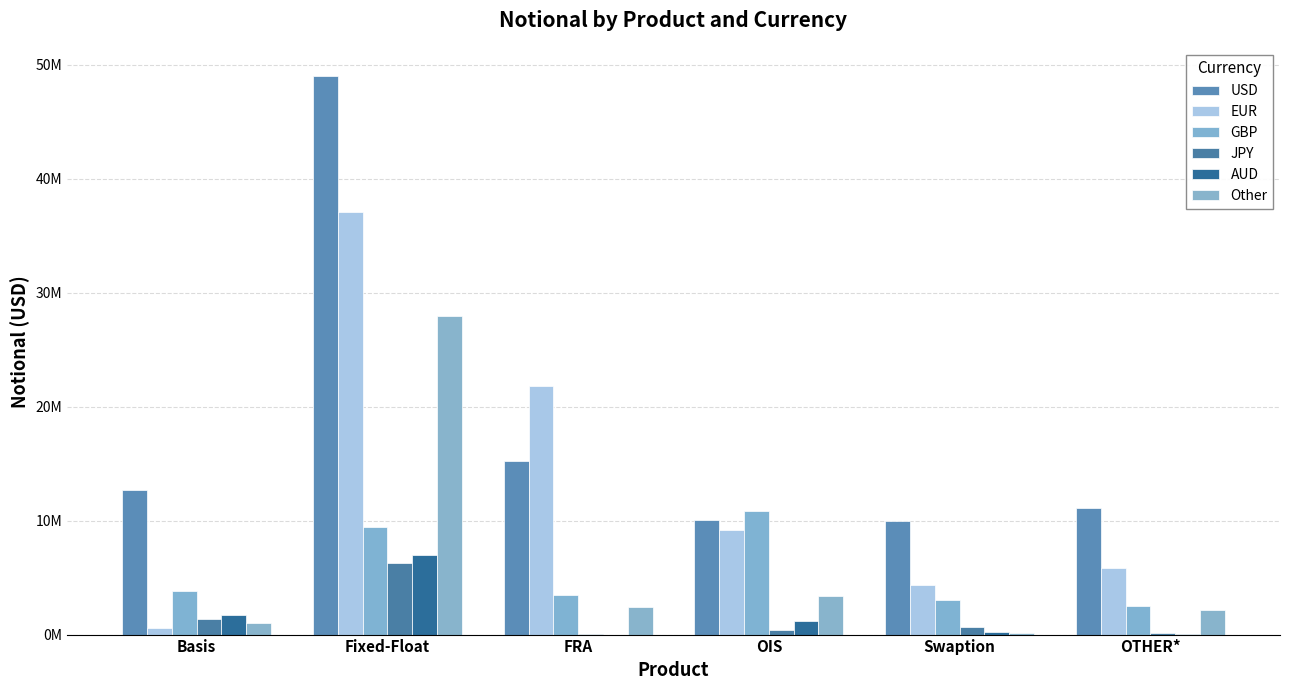

Does the chart contain stacked bars?

No